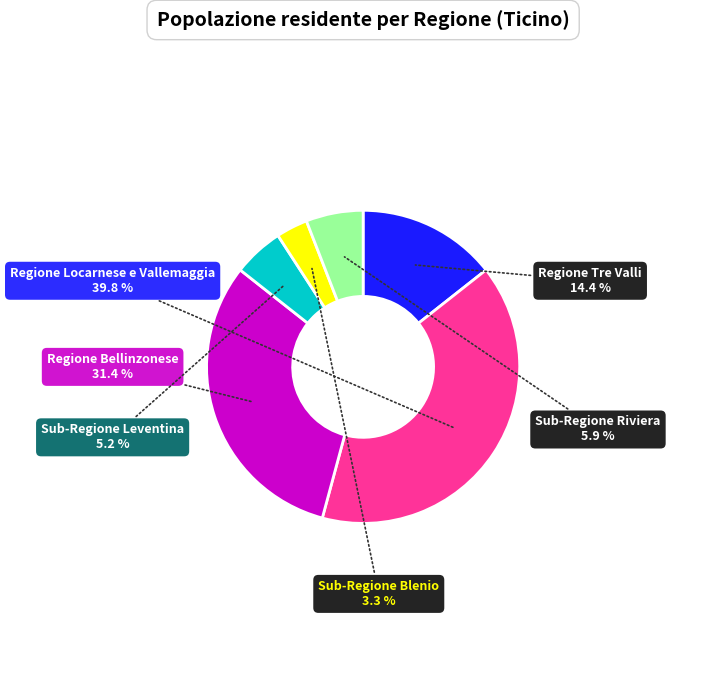

Between Sub-Regione Leventina and Regione Locarnese e Vallemaggia, which is larger?

Regione Locarnese e Vallemaggia